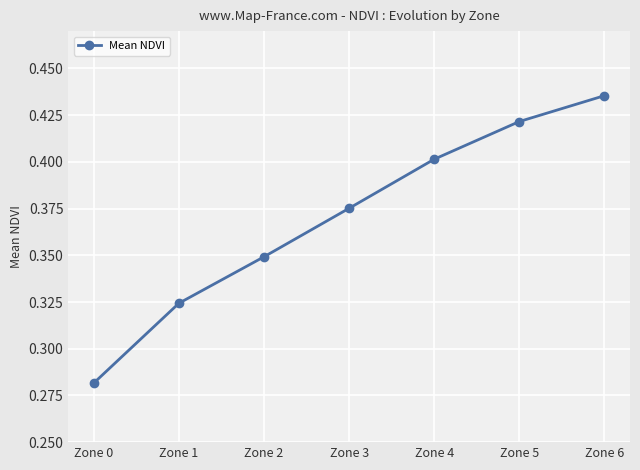

How many lines are shown in the chart?

1